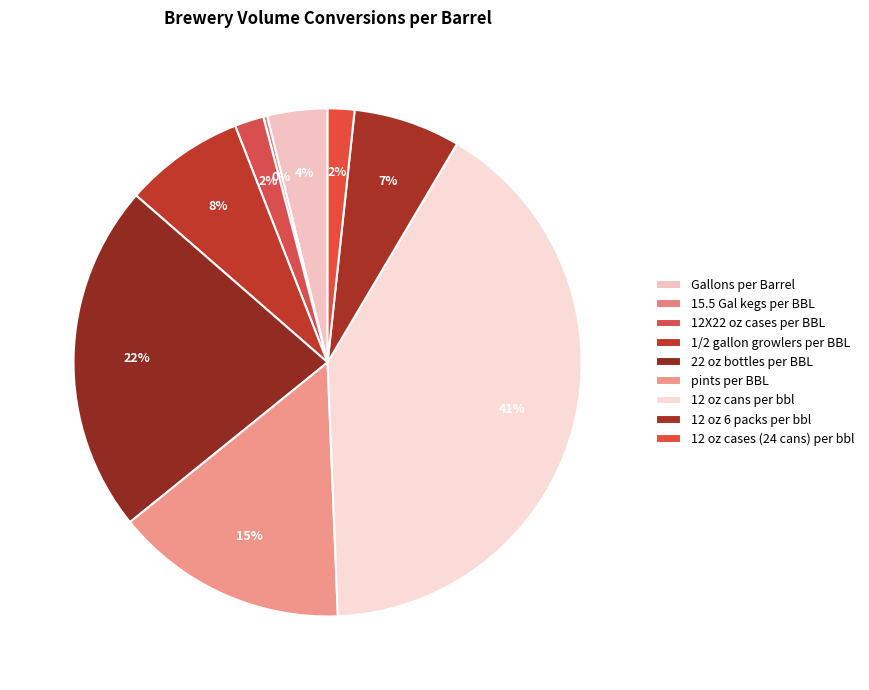

Does 12 oz cans per bbl account for over 50% of the chart?

No